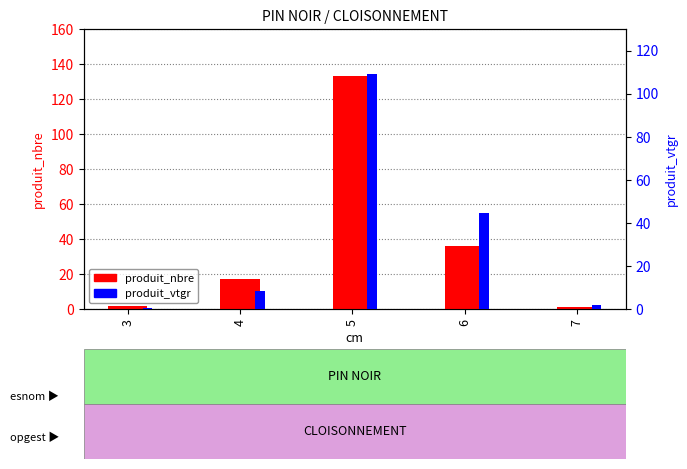

Reading left to right, list all the values displayed in this chart.

produit_nbre: 3=2.0	4=17.0	5=133.0	6=36.0	7=1.0
produit_vtgr: 3=0.6	4=8.4	5=109.1	6=44.6	7=1.8